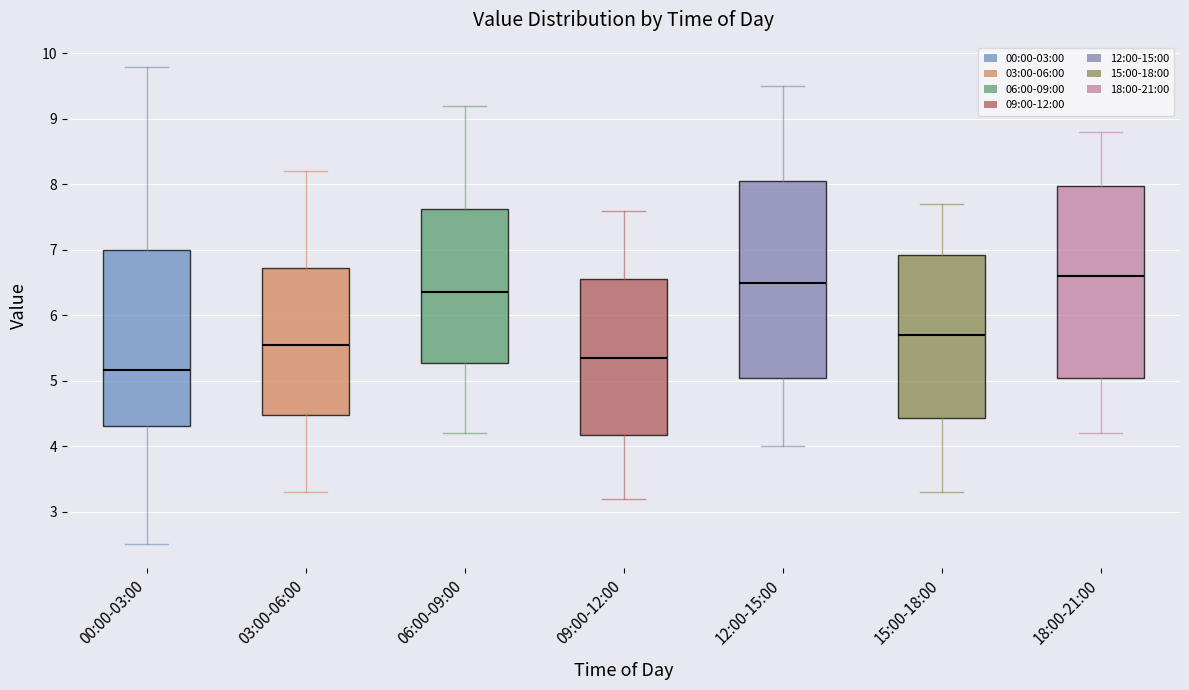

Where does the upper whisker of the box for 09:00-12:00 end on the y-axis? The values are not printed on the chart, so give them approximately, as read against the axis.

7.6